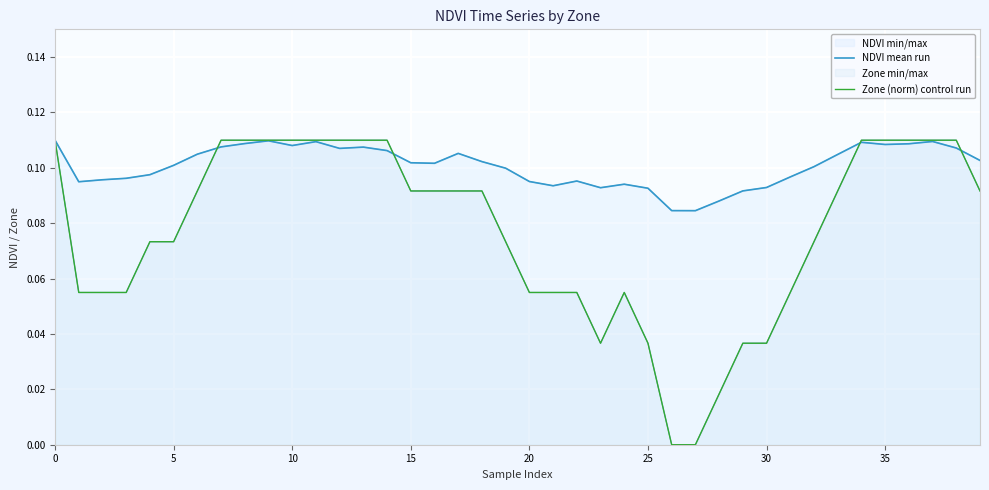

In NDVI mean run, how many points are higher than both neighbors (excluding endpoints)?

8